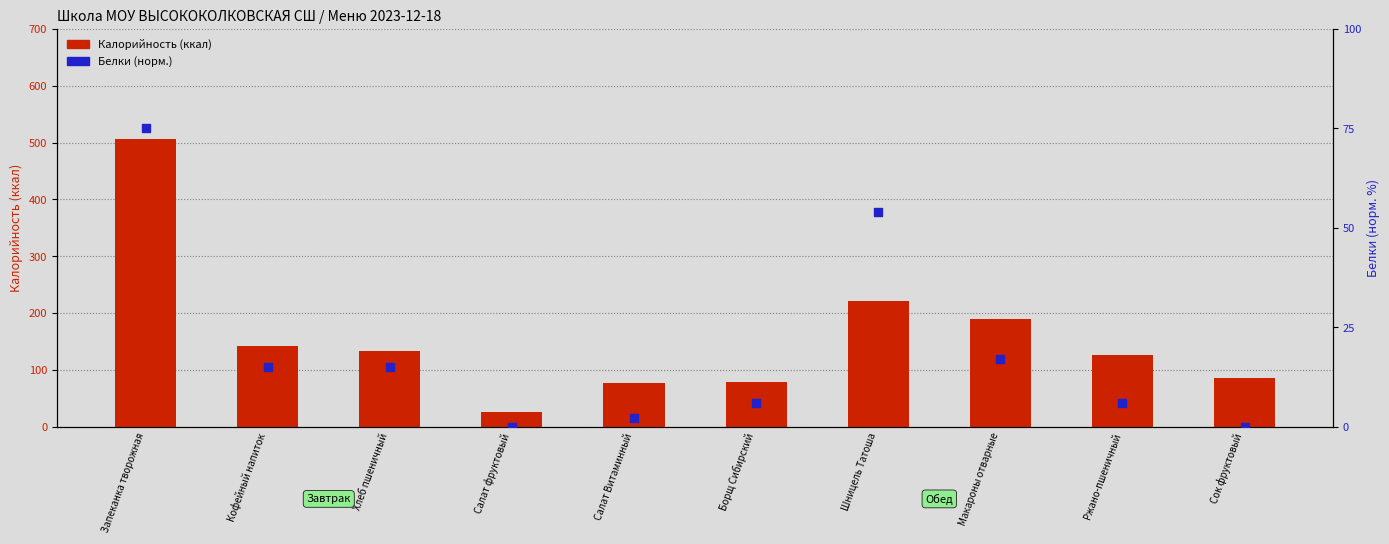

What are all the series names shown in the legend?

Калорийность (ккал), Белки (норм.)